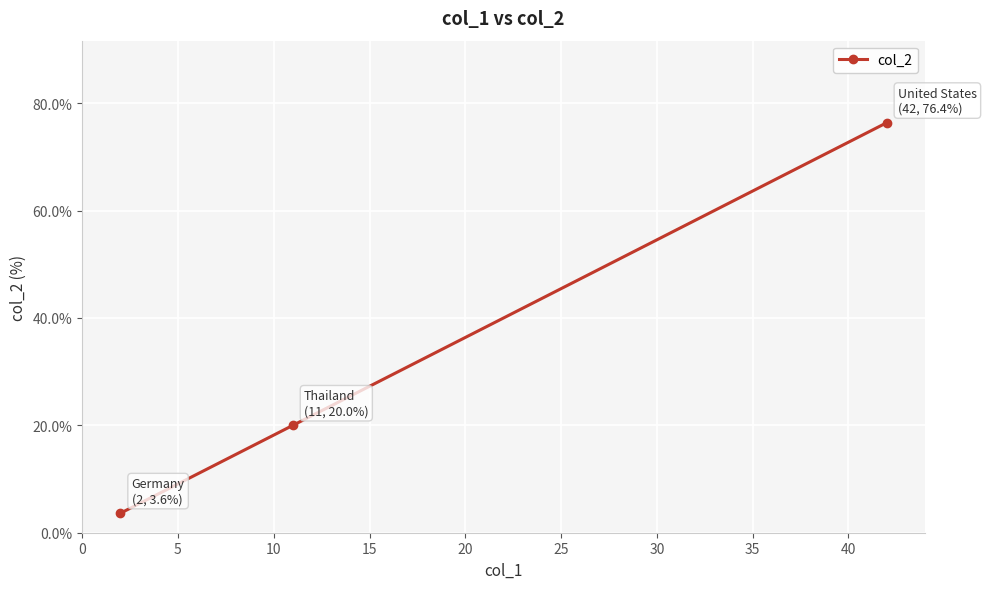

What is the maximum value shown in the chart?

76.4